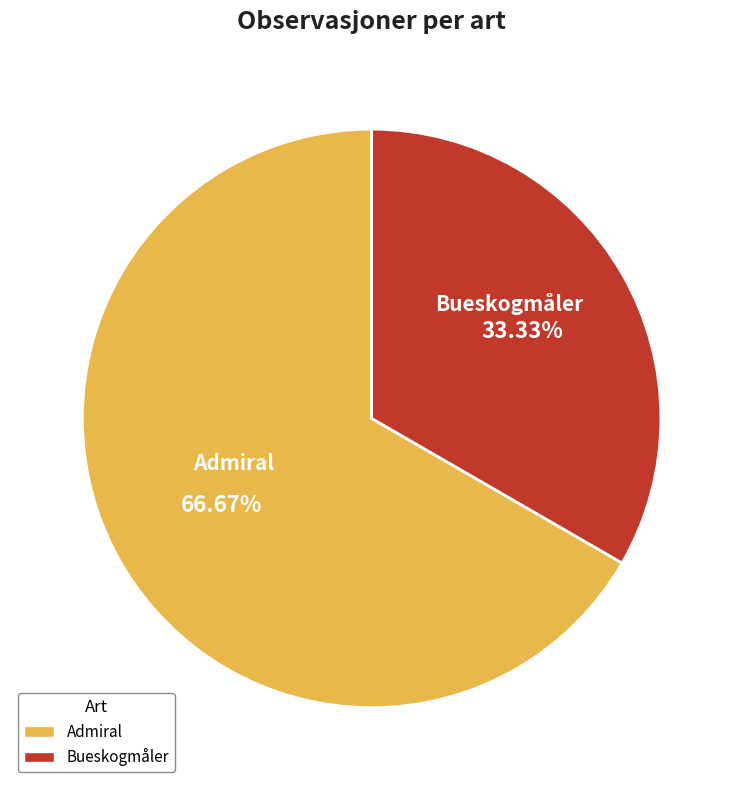

How many segments does this pie chart have?

2